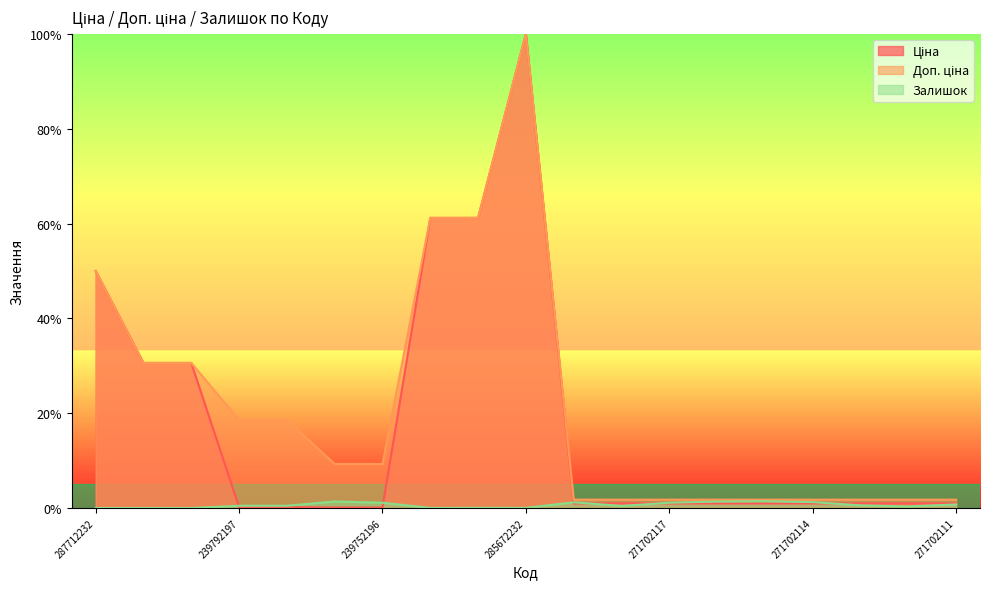

What is the average value of the Залишок series?

0.6